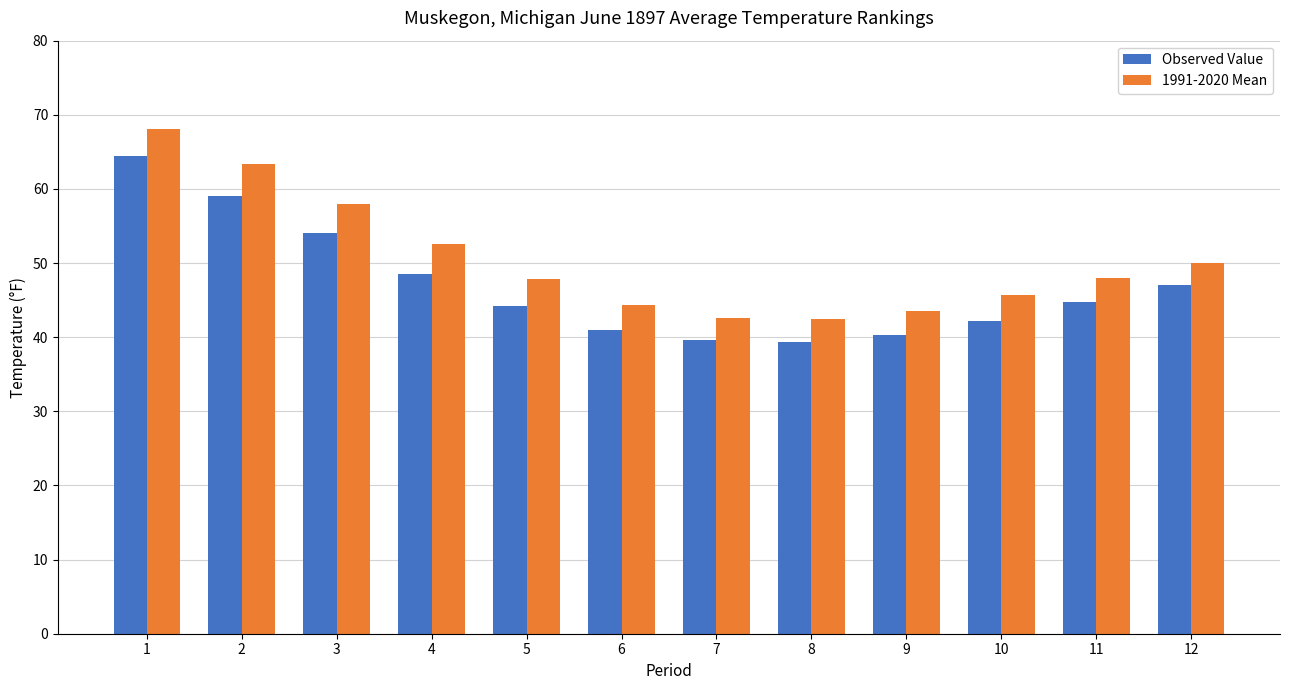

True or false: Observed Value has a value of 76.4 at 5.

False